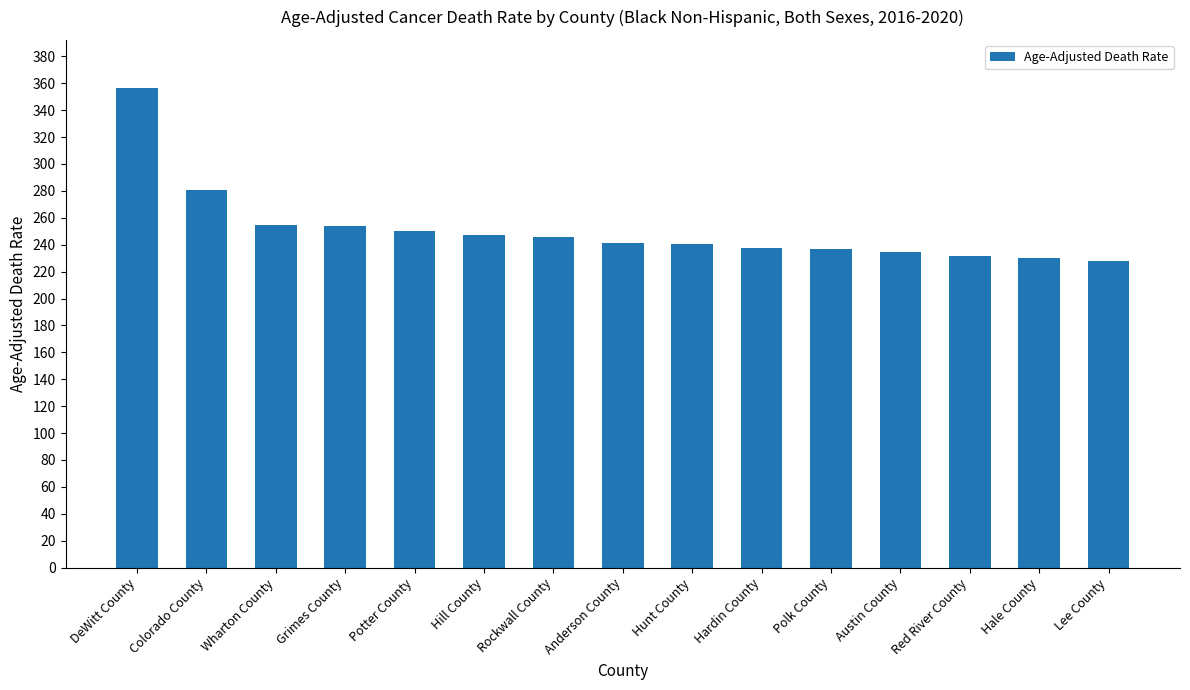

What is the label of the 14th bar from the left?

Hale County